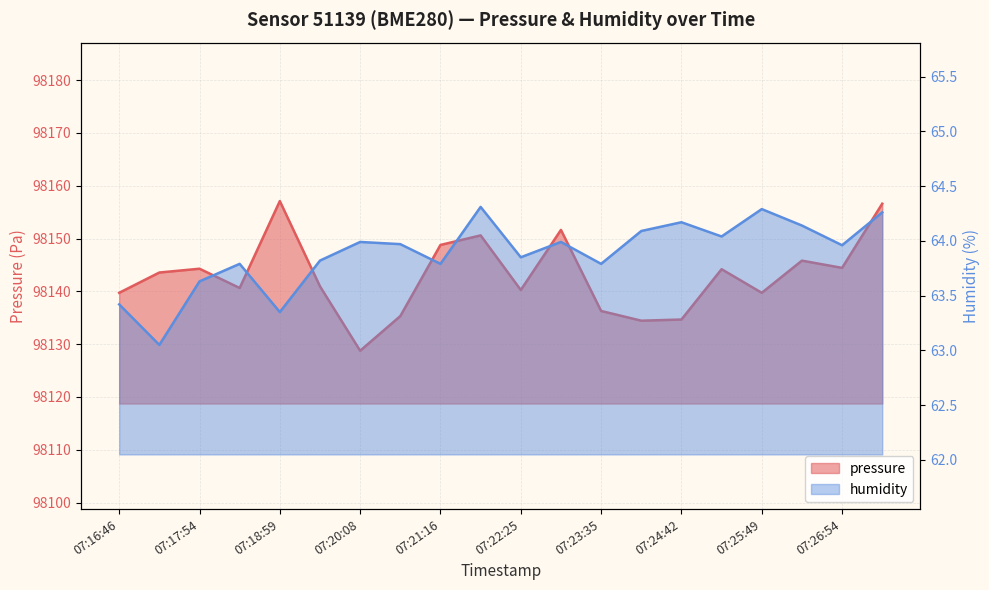

True or false: pressure has more than 1 interior local peaks.

True